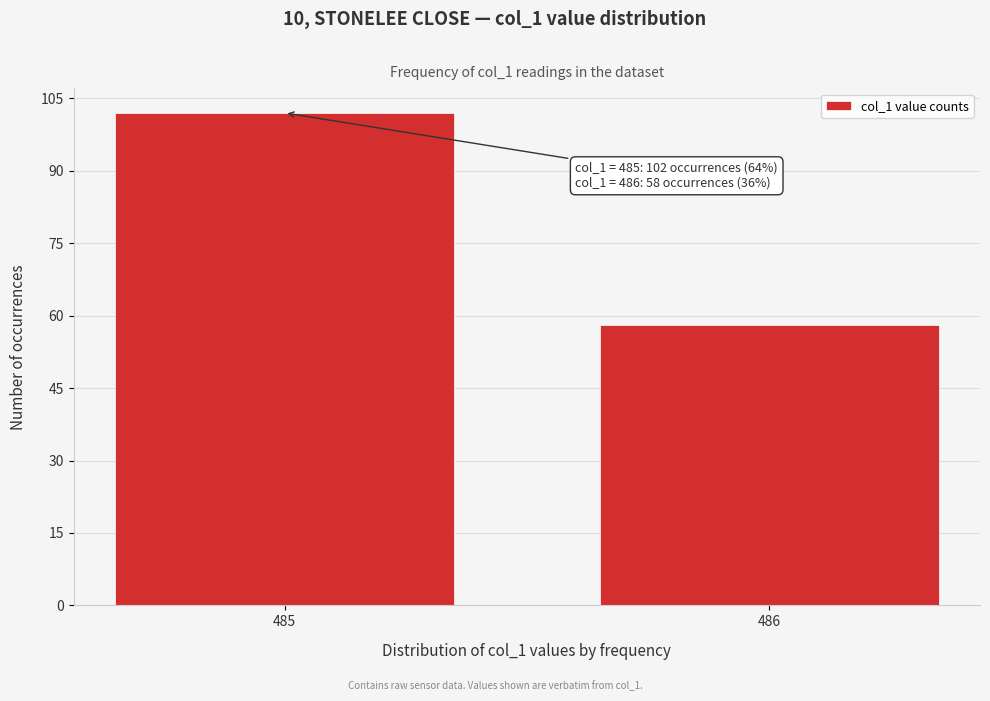

Reading left to right, transcribe all the data shown in this chart.

102	58